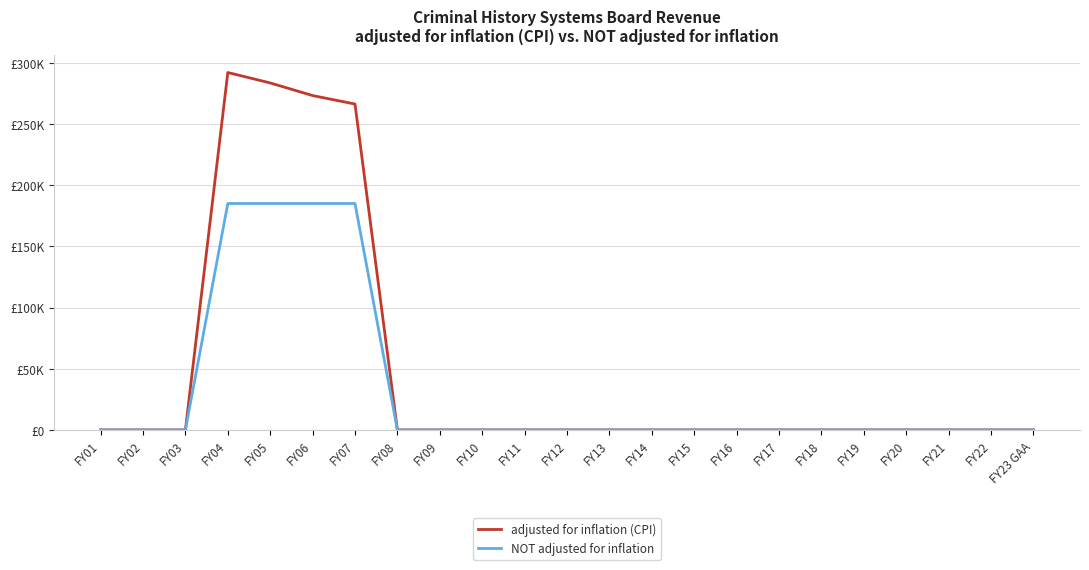

At which label does NOT adjusted for inflation reach its peak?

FY04